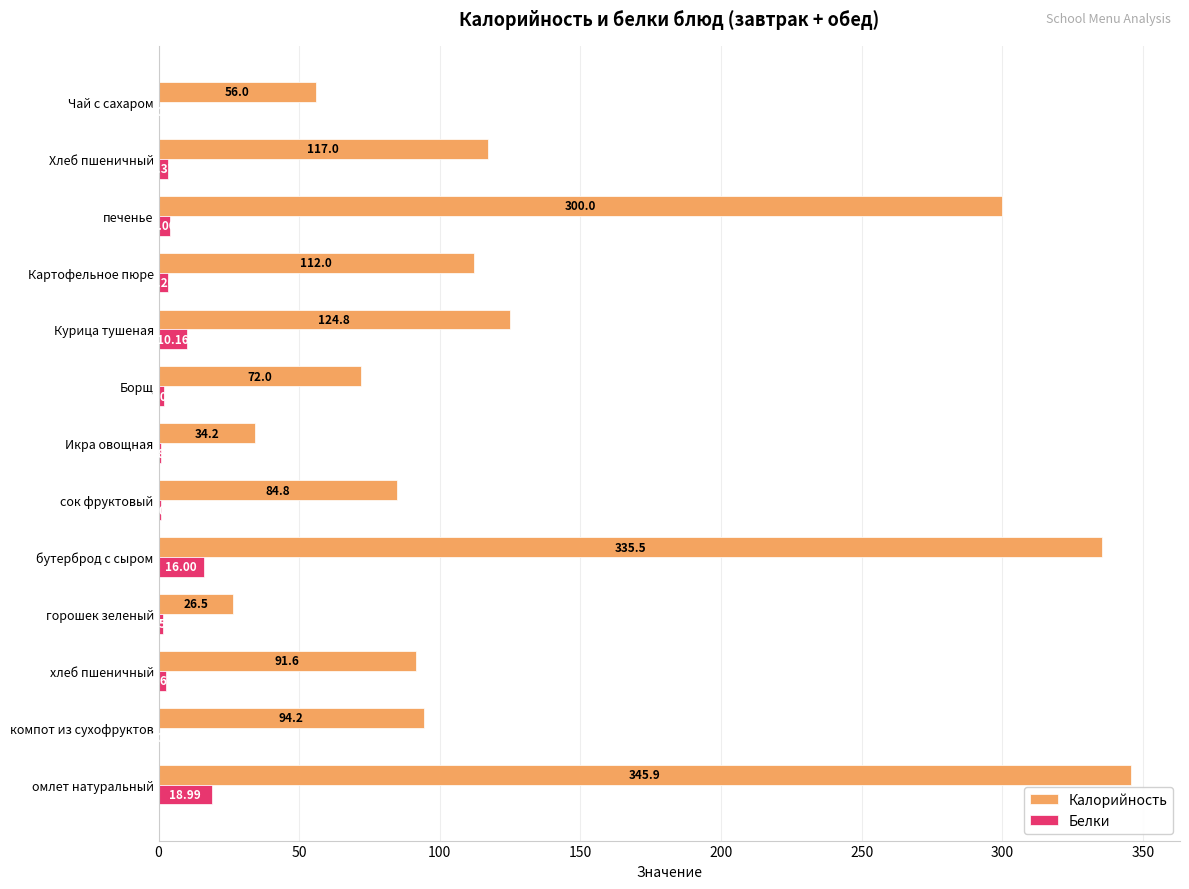

What is the sum of the Калорийность values at омлет натуральный and бутерброд с сыром?

681.4